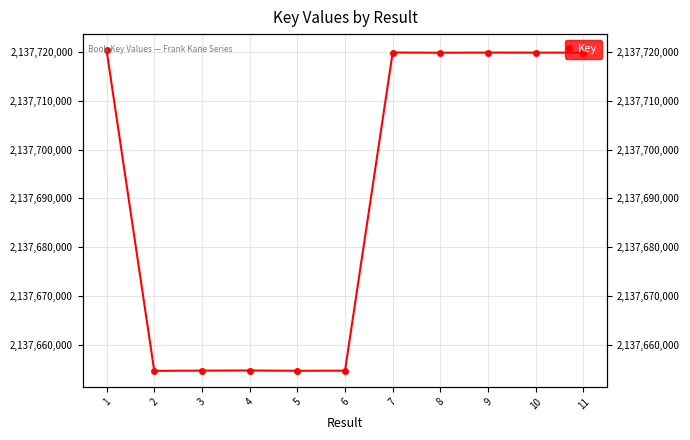

Rank the categories by value from highest to lowest.

1, 7, 9, 10, 11, 8, 4, 3, 6, 5, 2